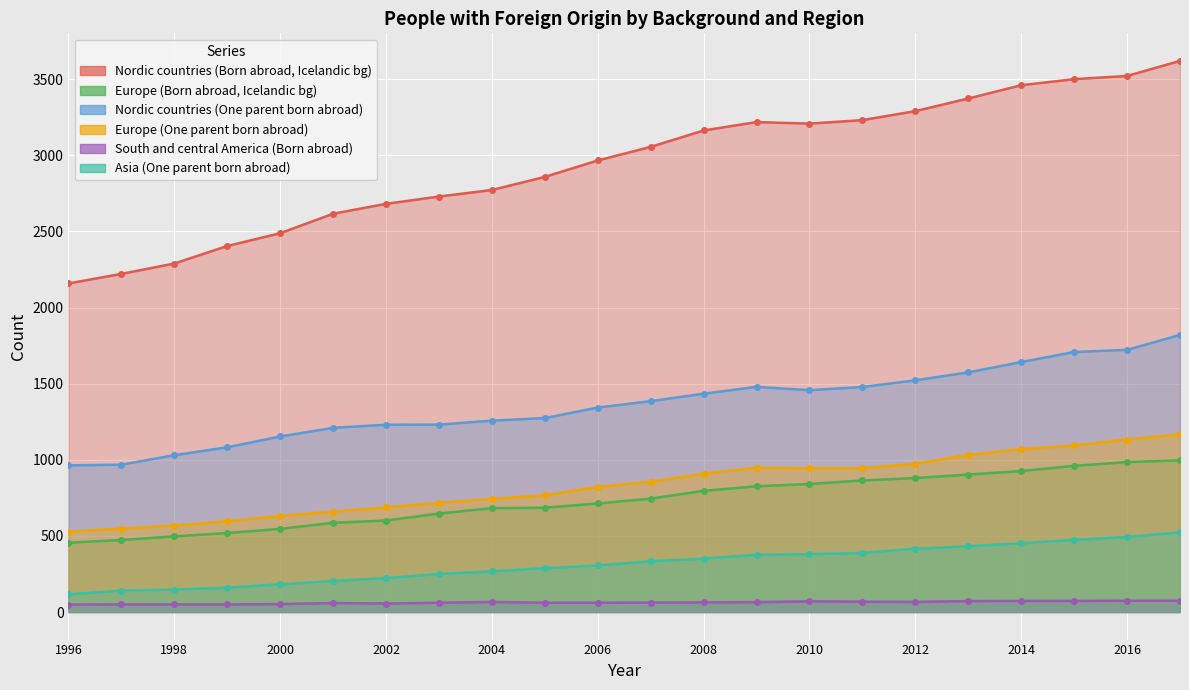

What is the value of the Europe (One parent born abroad) point at the 4th from the left?

596